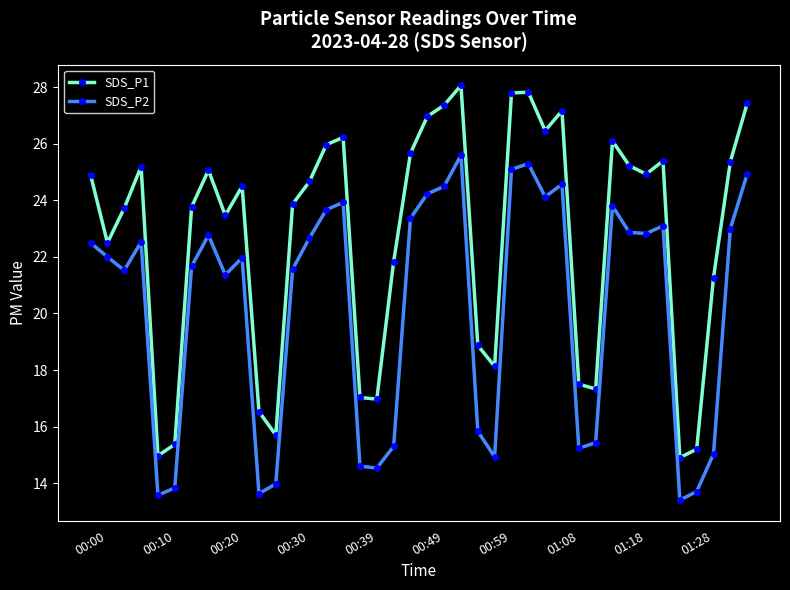

At how many categories does at least one series exceed 21?

28